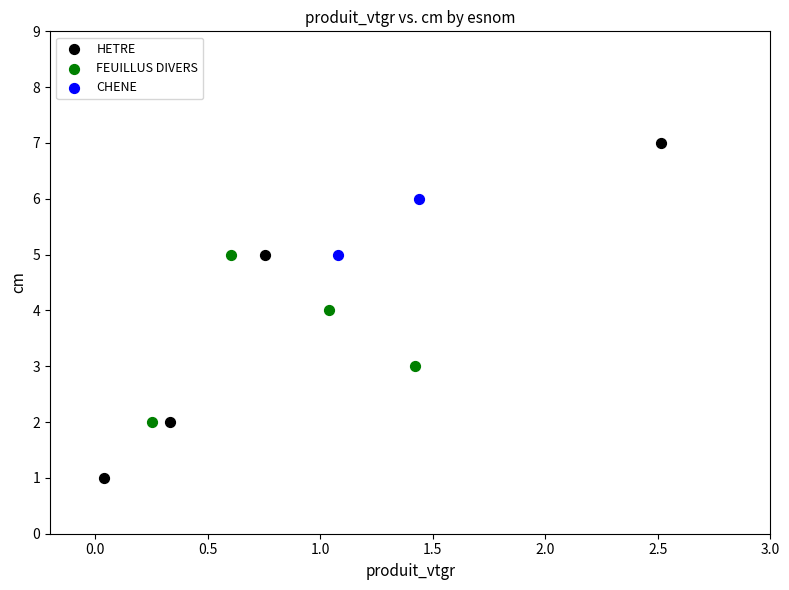

Which series has the largest Y range (max minus min)?

HETRE